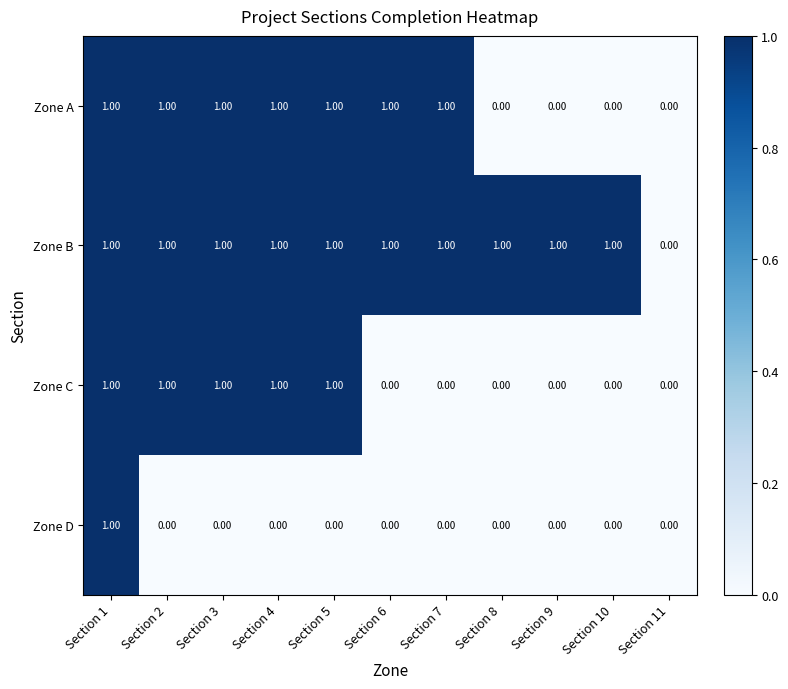

Which series has the largest total across all categories?

Zone B